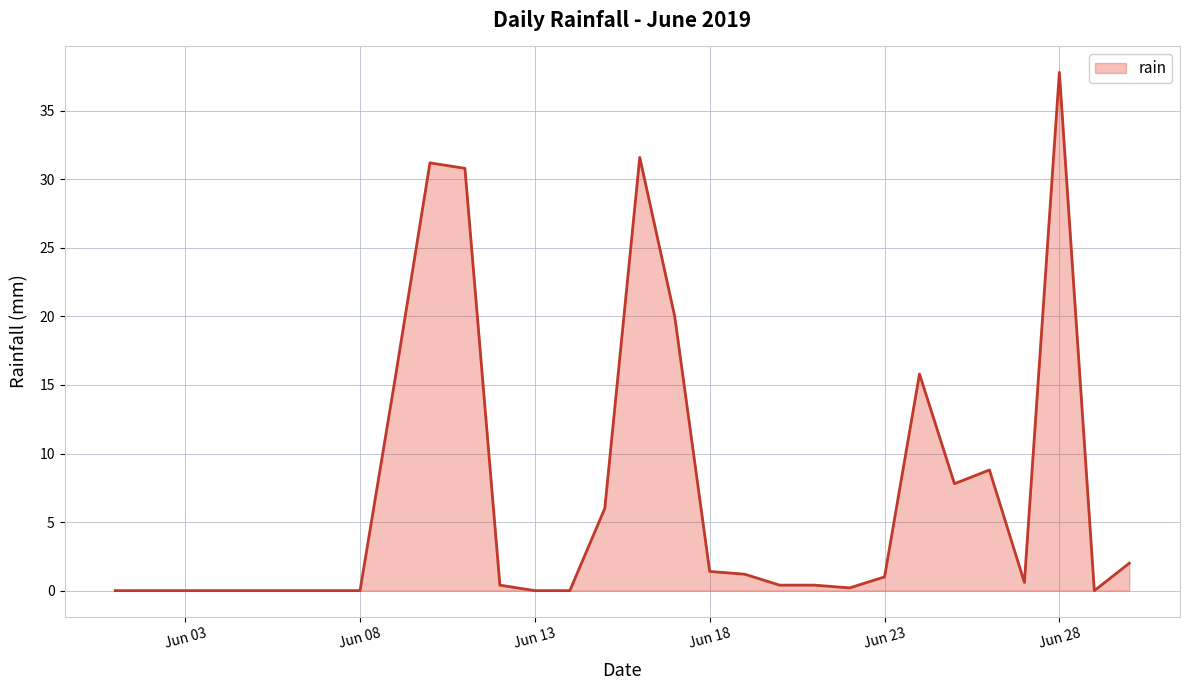

What is the difference between the maximum and minimum values?

37.8